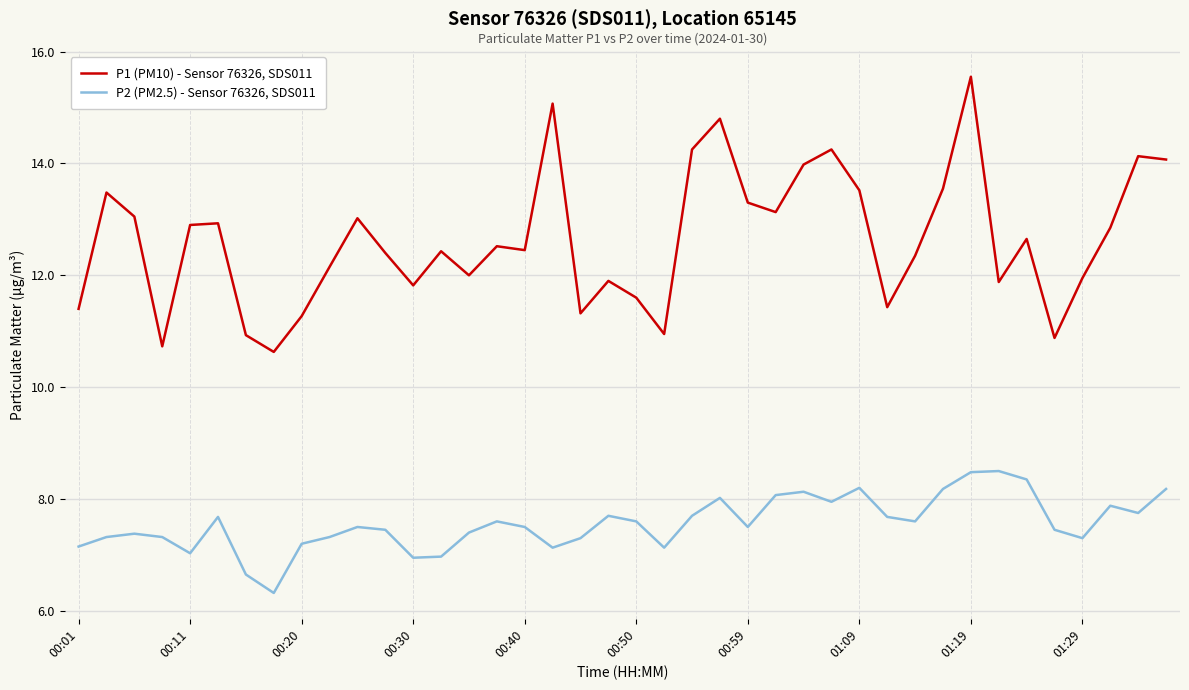

Rank the series by their maximum value, from lowest to highest.

P2 (PM2.5) - Sensor 76326, SDS011, P1 (PM10) - Sensor 76326, SDS011